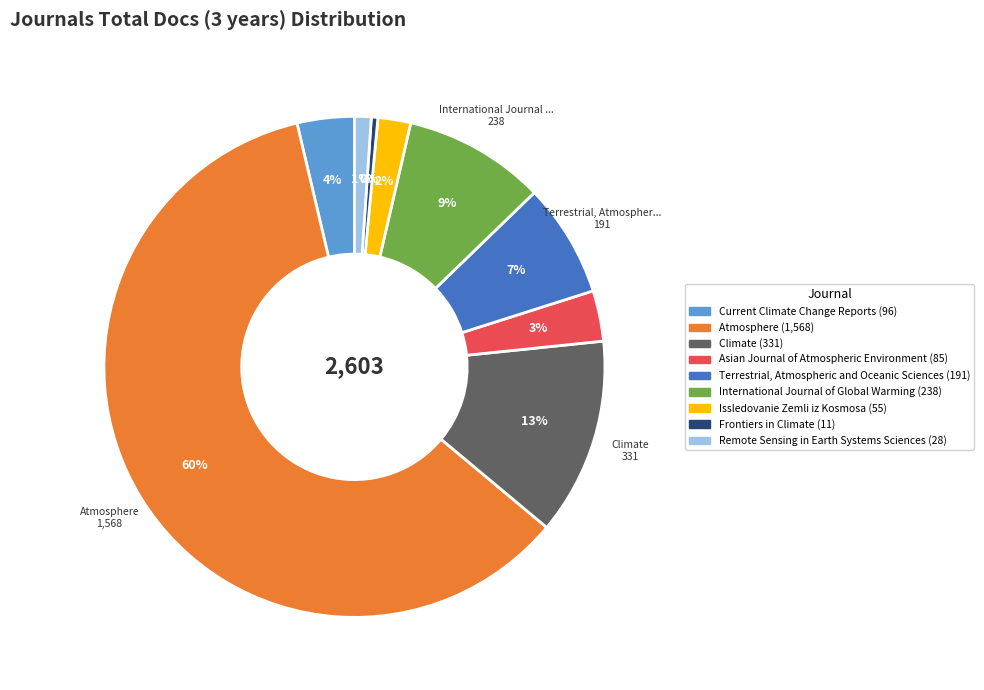

Count the number of slices in the pie.

9